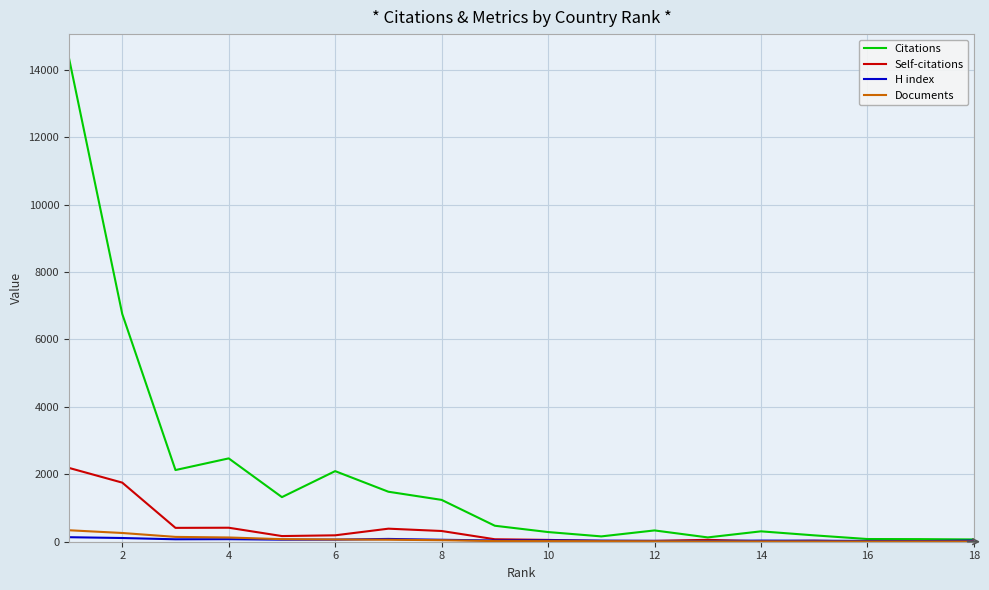

Does the chart have visible grid lines?

Yes